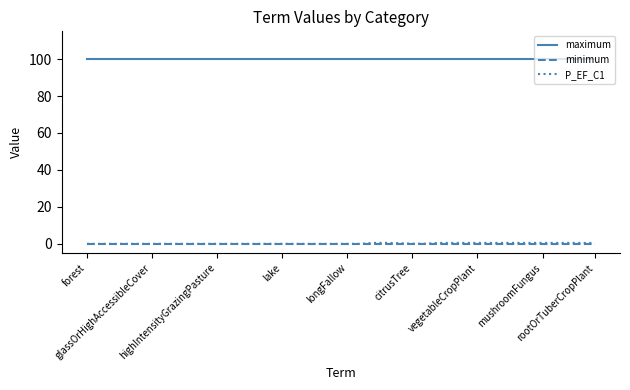

What is the greatest value displayed?

100.0